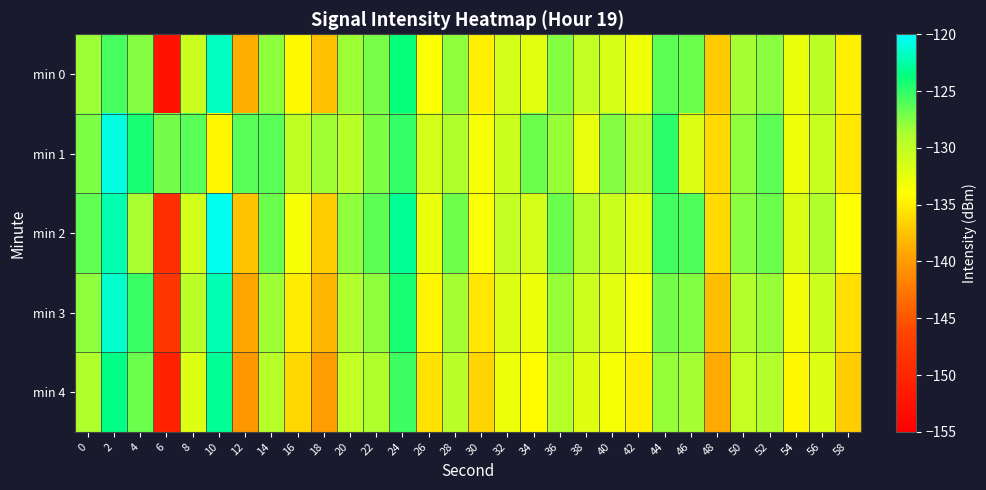

Which category has the highest value across all series?

10